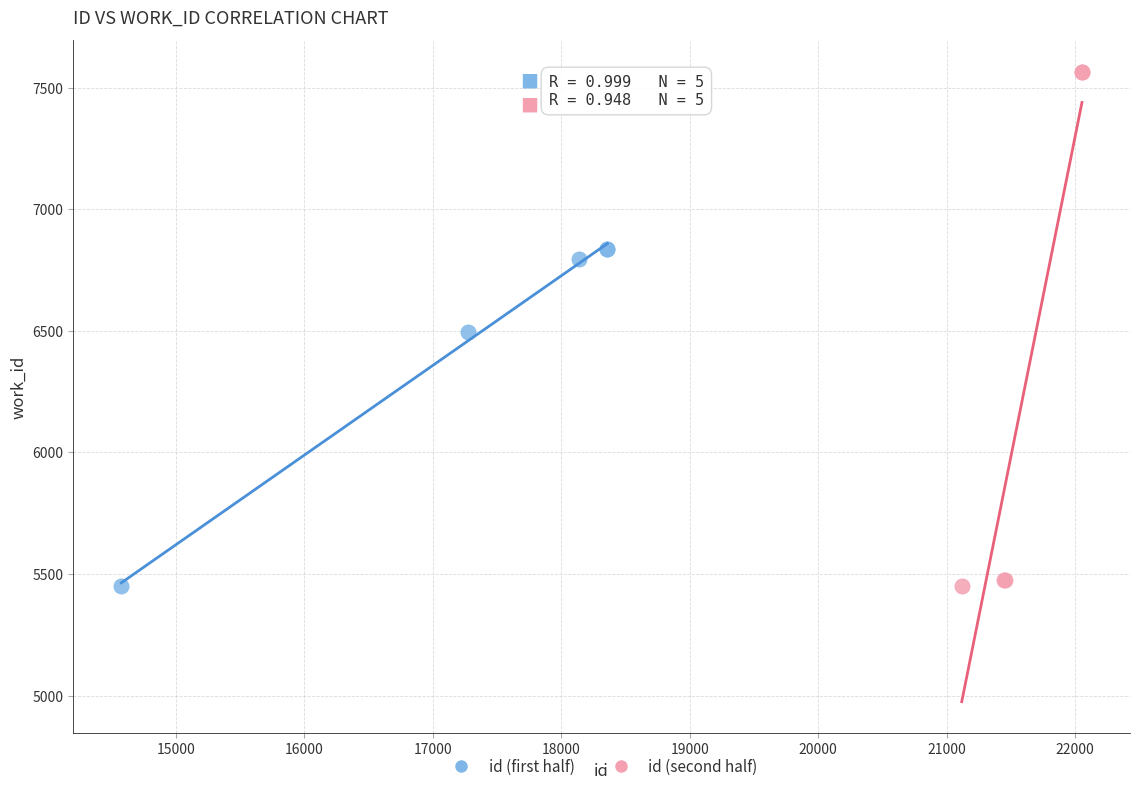

Which series has the widest spread of Y values?

id (second half)